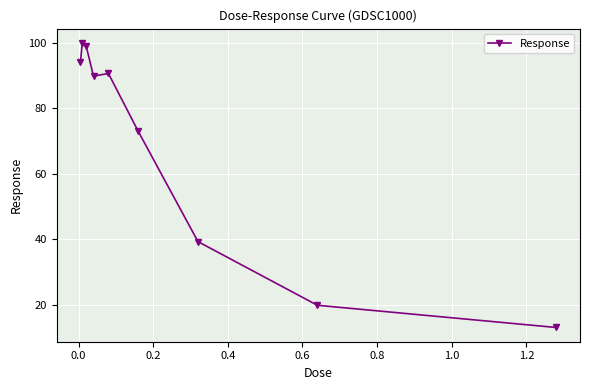

What is the difference between the maximum and minimum values?

87.0